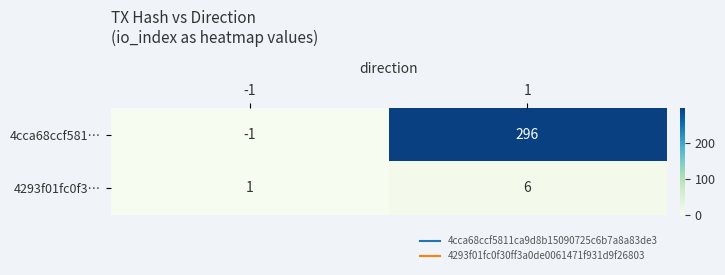

What is the approximate value of 4293f01fc0f3… at 1?

6